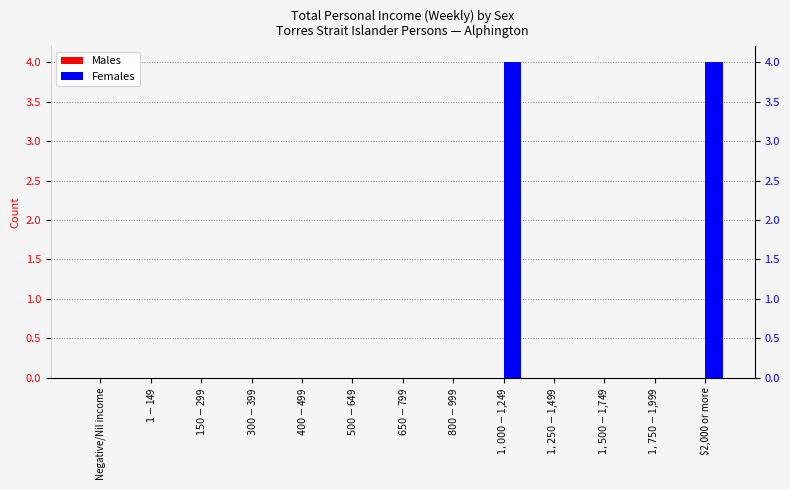

Are the bars grouped side by side (vs. stacked)?

Yes